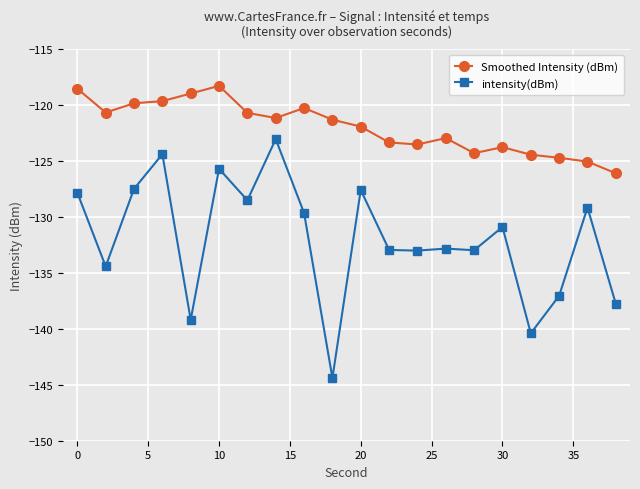

True or false: Smoothed Intensity (dBm) has more than 0 points higher than both neighbors.

True